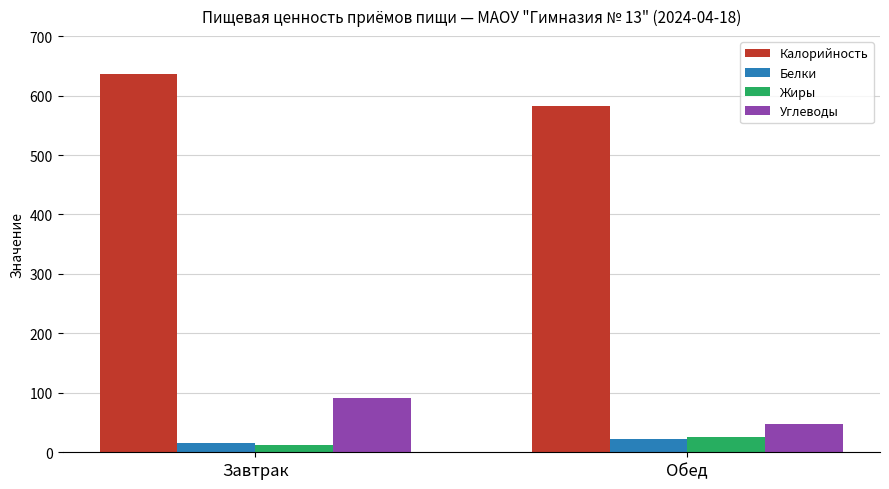

Count the number of data series in this chart.

4